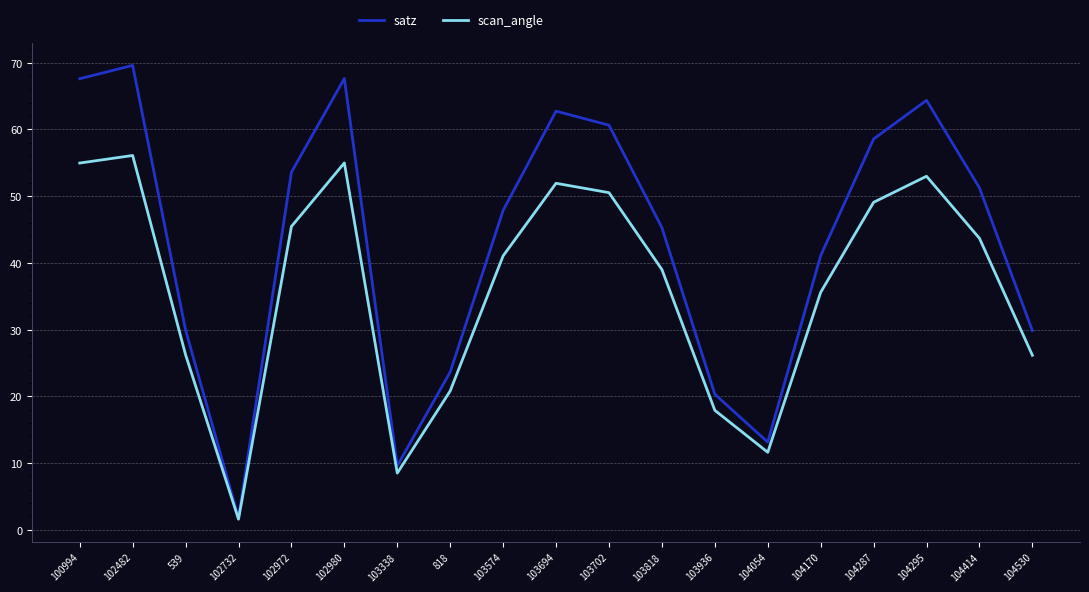

List the series in order of their overall mean, highest first.

satz, scan_angle